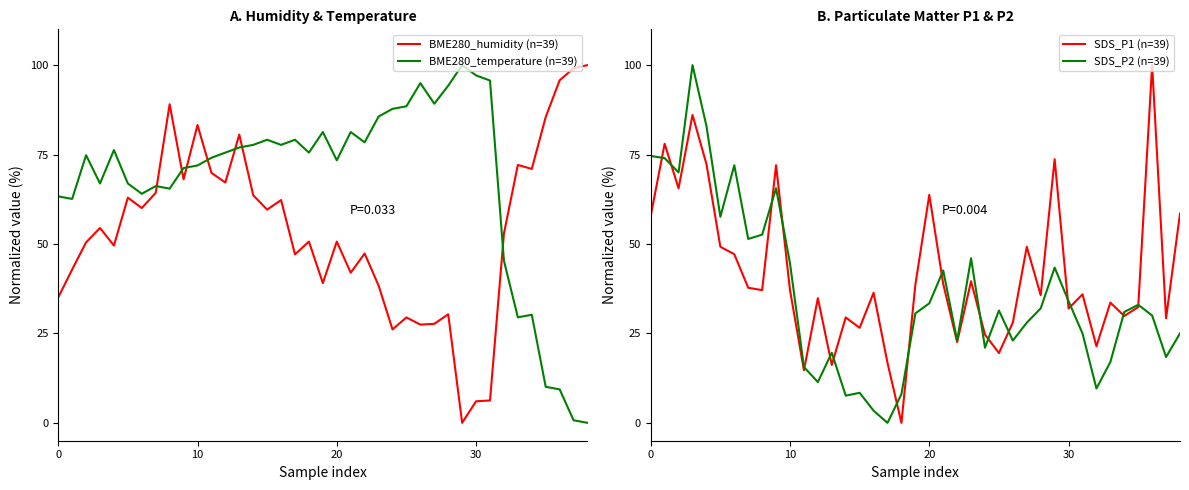

What is the maximum value for SDS_P2 (n=39)?

100.0